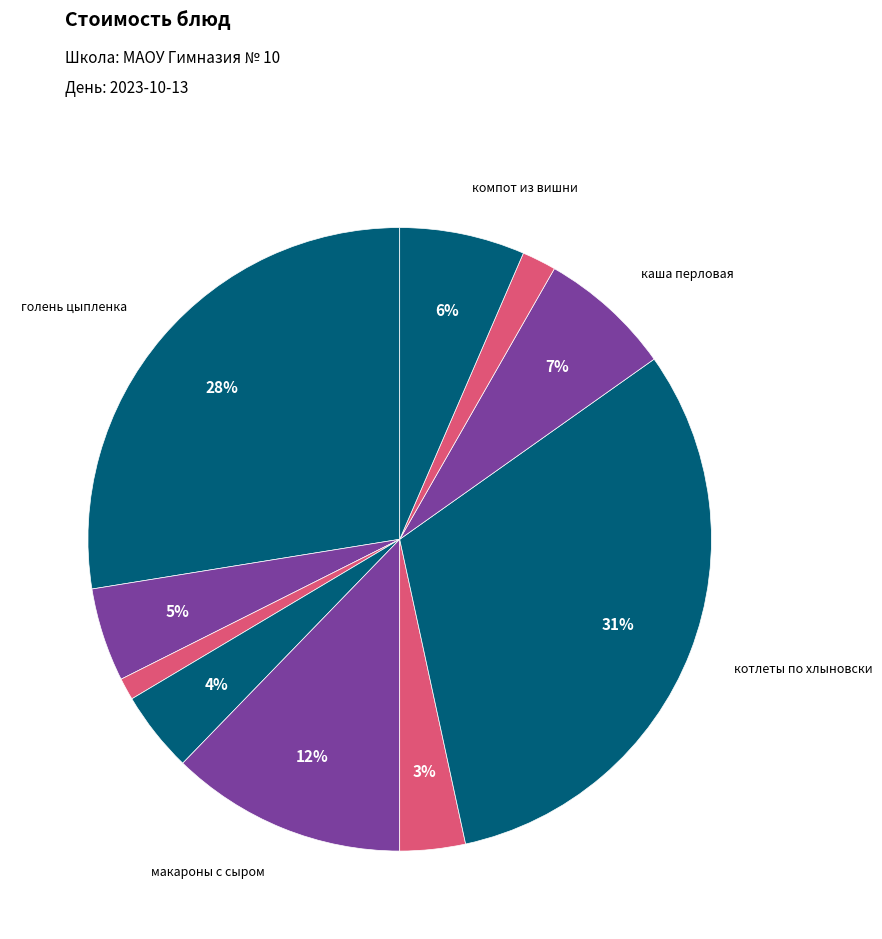

Count the number of slices in the pie.

10